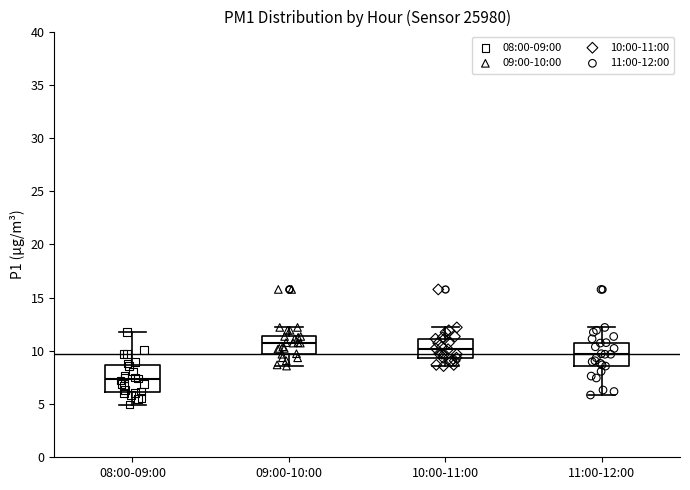

Where does the median line of the box for 10:00-11:00 sit on the y-axis? The values are not printed on the chart, so give them approximately, as read against the axis.

10.0